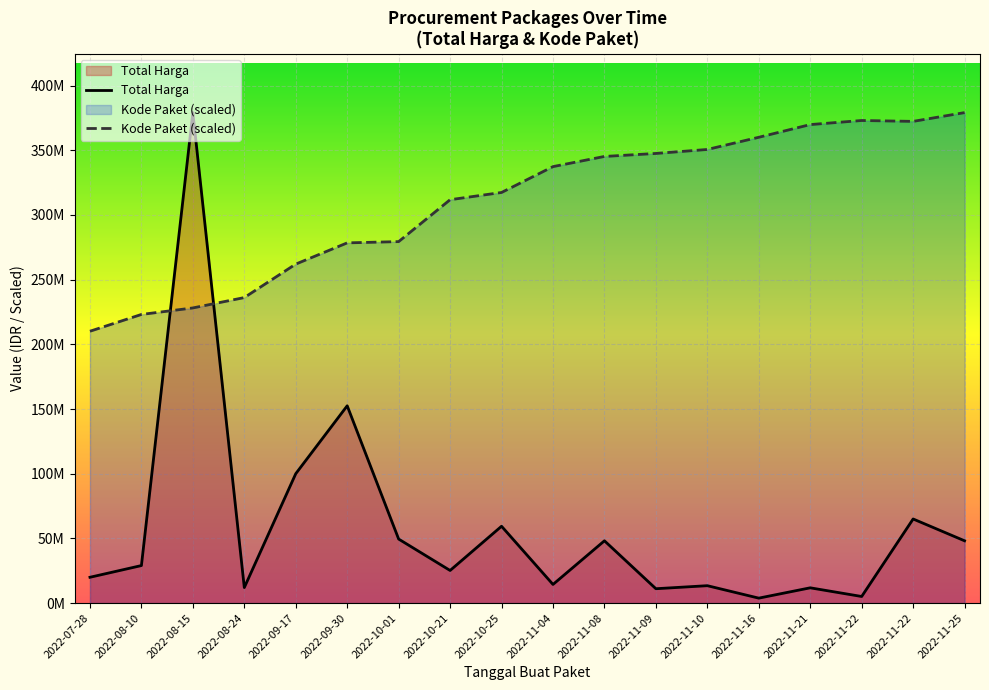

At which label does Kode Paket first exceed 1935089?

2022-11-08